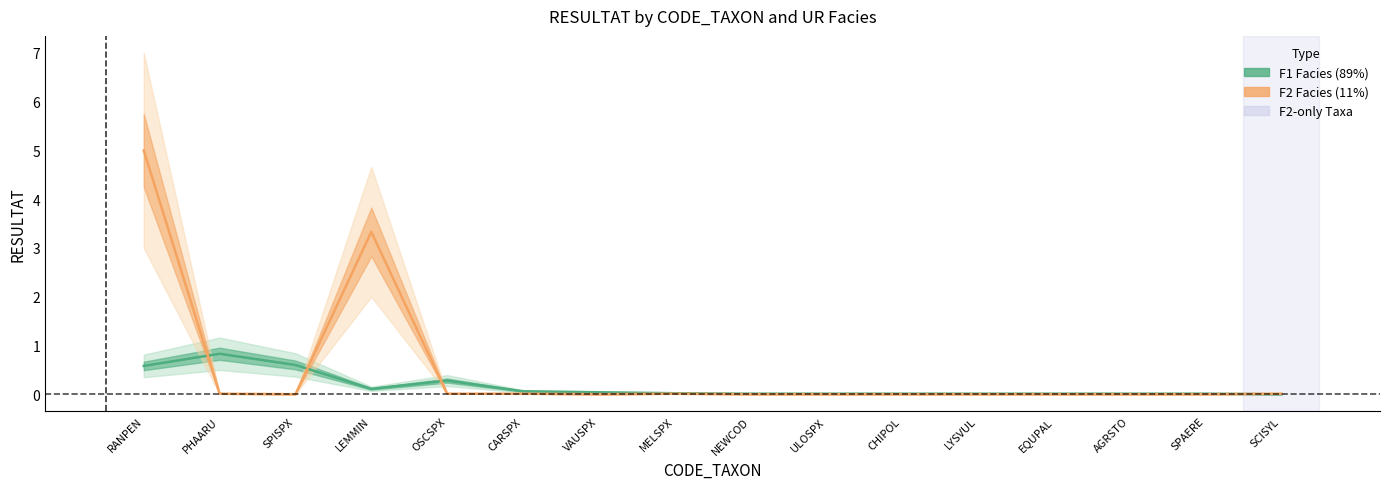

At which category is the sum across all series the highest?

RANPEN